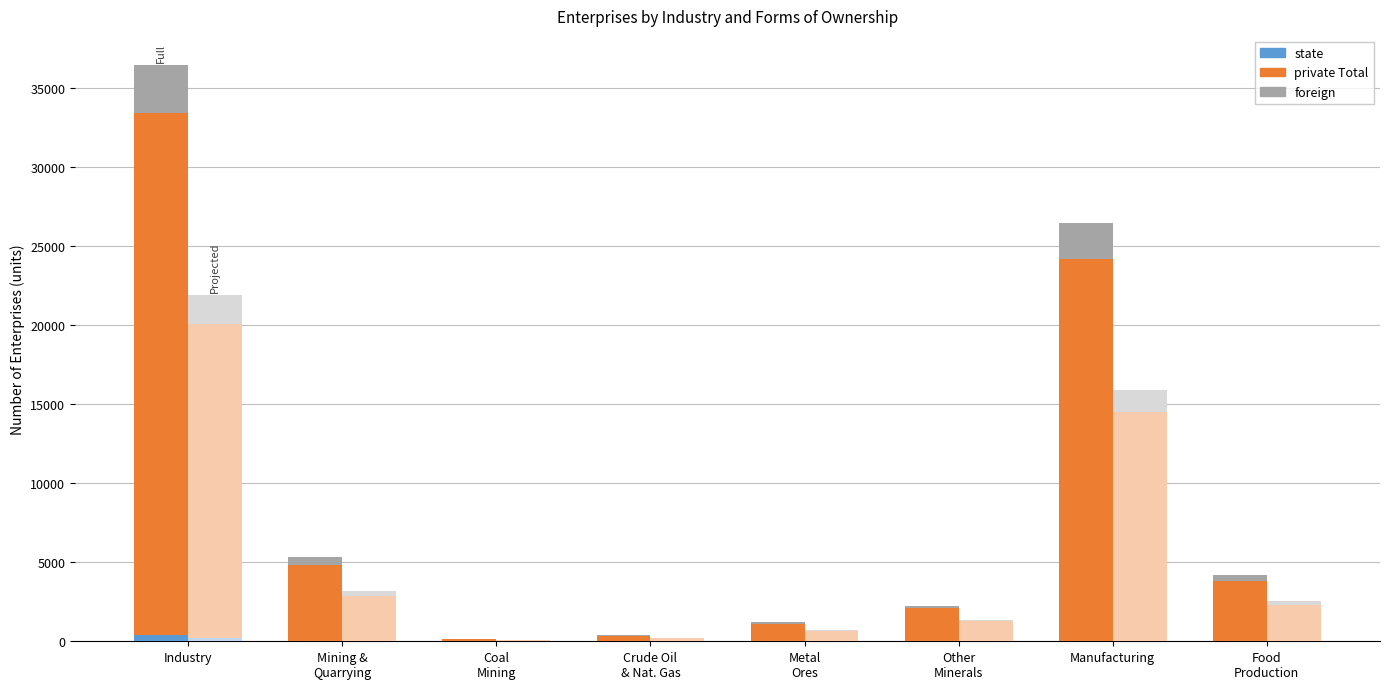

Which series changed the most between Crude Oil
& Nat. Gas and Manufacturing?

private Total